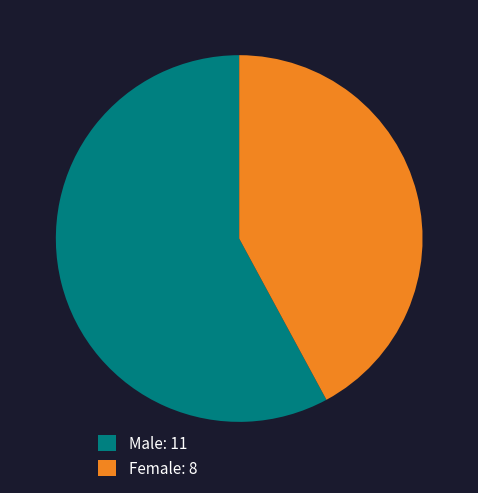

True or false: Female: 8 accounts for 42% of the total.

True